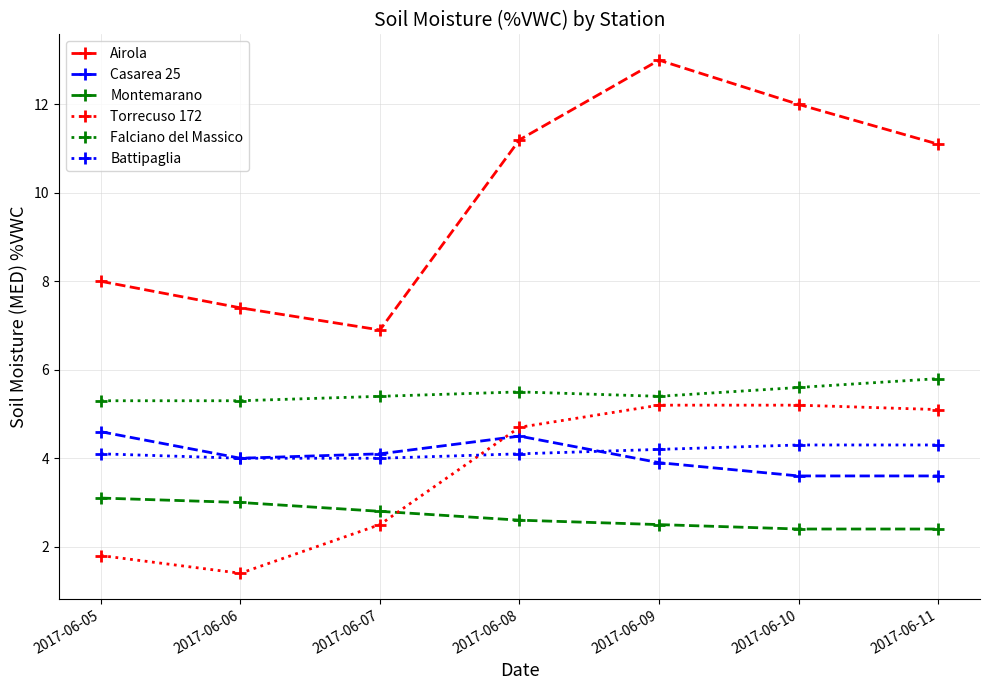

True or false: Casarea 25 has a value of 3.9 at 2017-06-09.

True